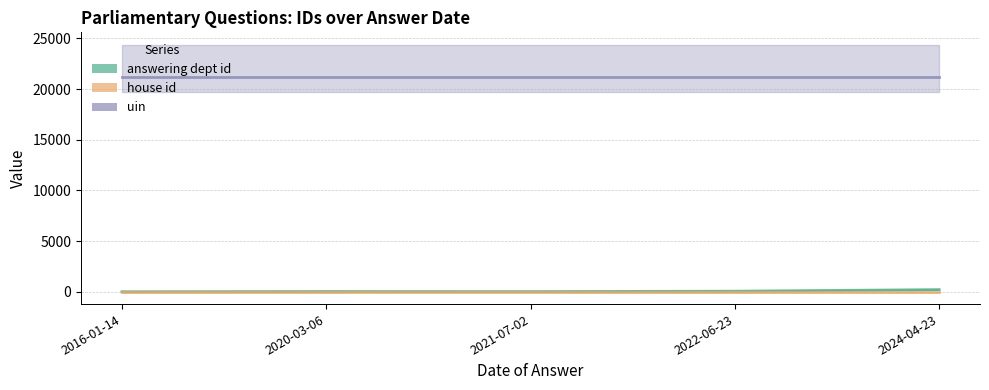

What is the label of the 2nd point from the right?

2022-06-23